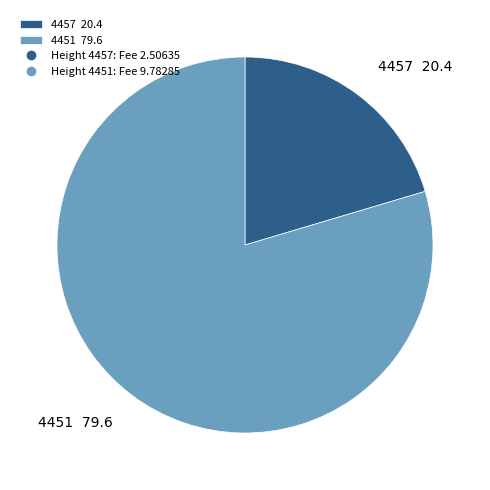

Which category has the smallest portion of the pie?

4457